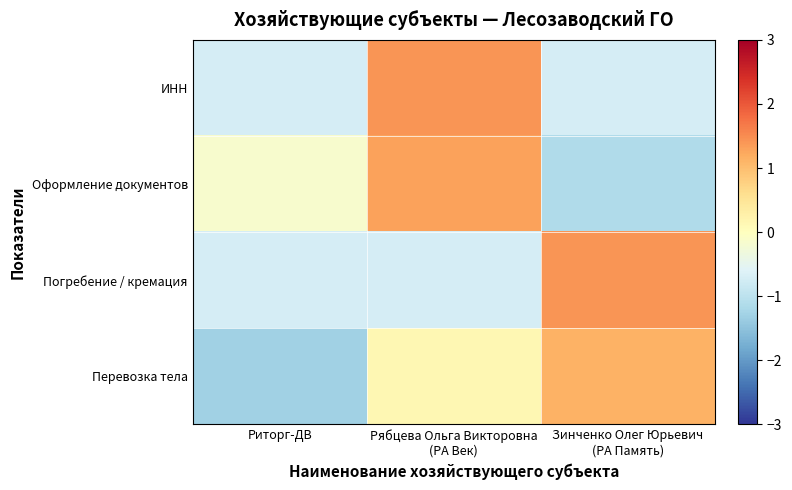

Rank the series at Рябцева Ольга Викторовна (РА Век) from highest to lowest value.

ИНН, Оформление документов, Перевозка тела, Погребение / кремация